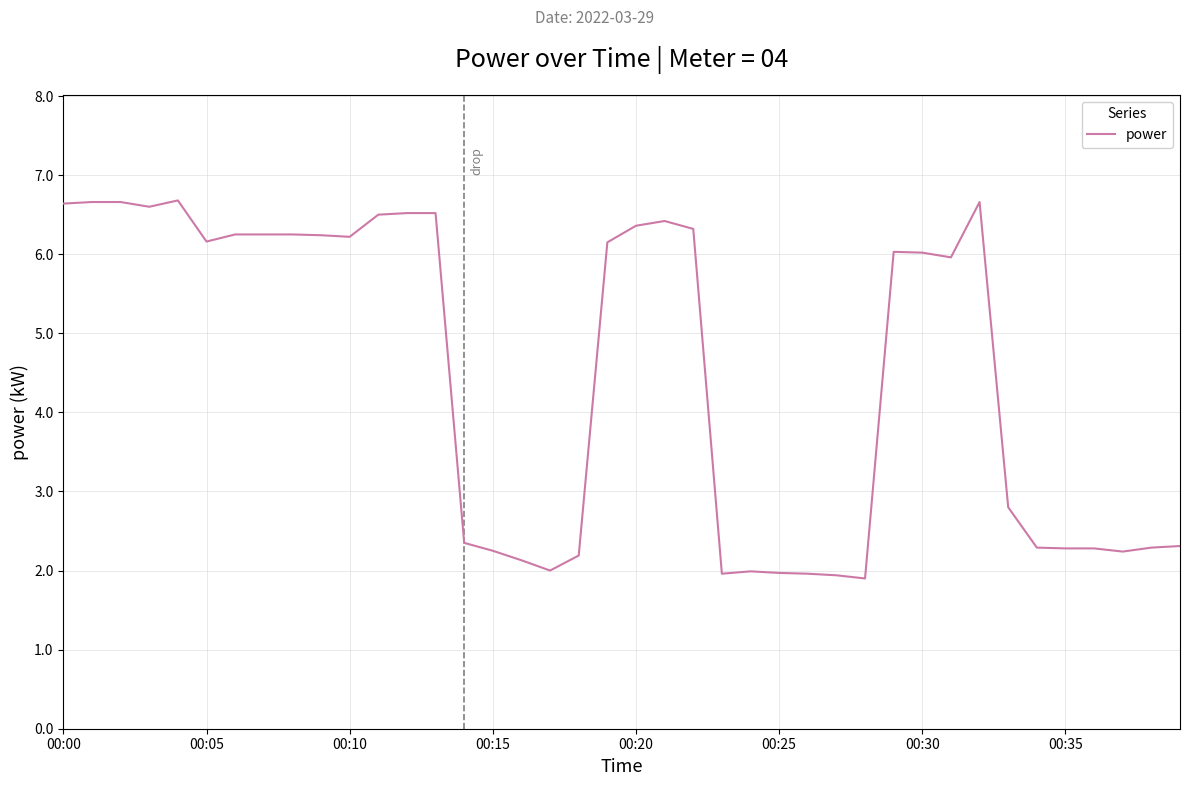

What is the difference between the maximum and minimum values?

4.8